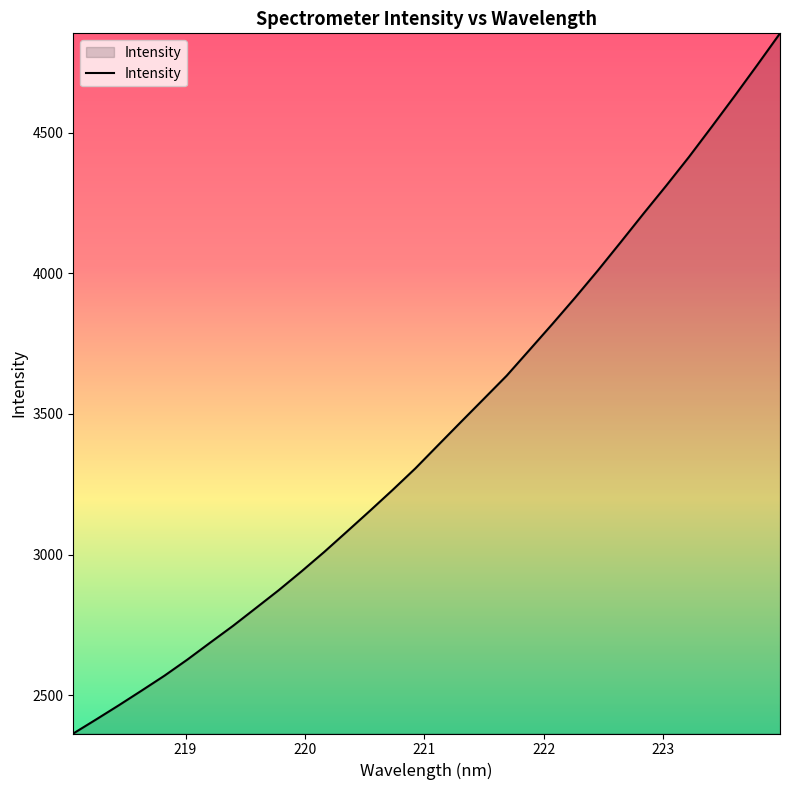

What is the minimum value shown in the chart?

2363.0